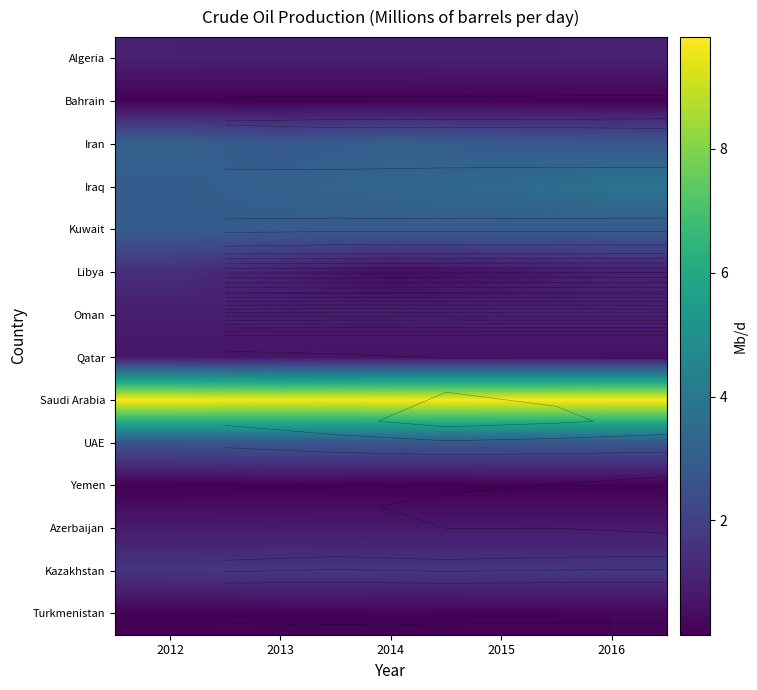

List the labels in order of Turkmenistan value, smallest first.

2012, 2013, 2014, 2015, 2016